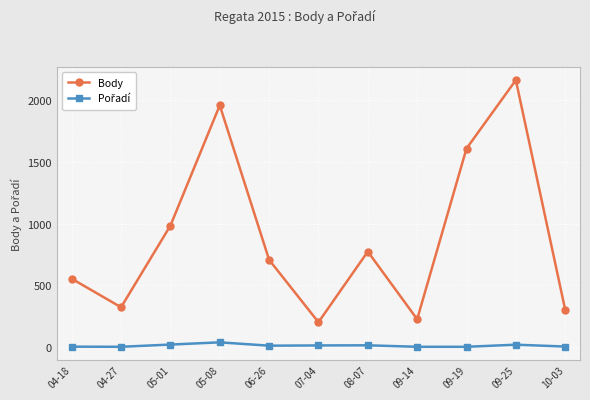

Which category has the highest value across all series?

09-25